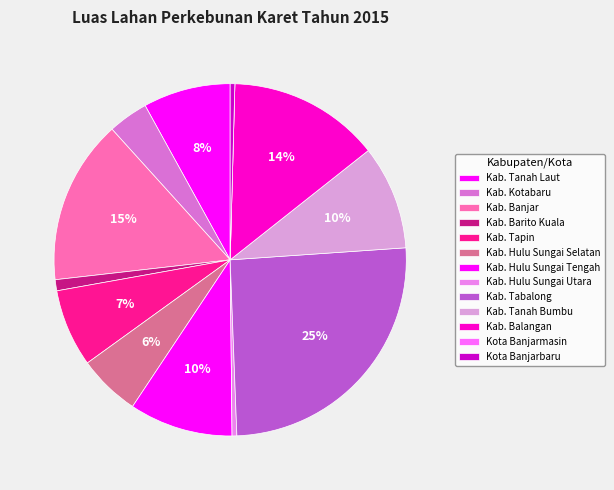

To the nearest percent, what is the difference between the Kab. Kotabaru and Kab. Balangan slice percentages?

10%